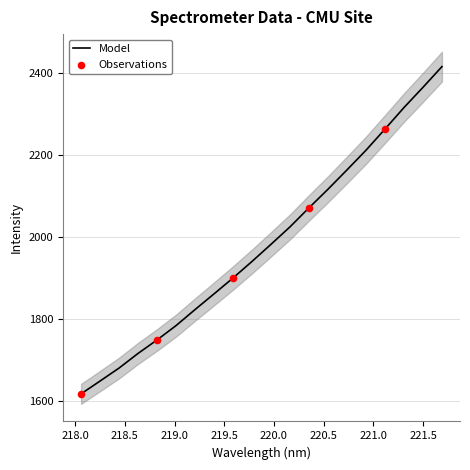

Between 219.0156 and 219.589, which is larger?

219.589